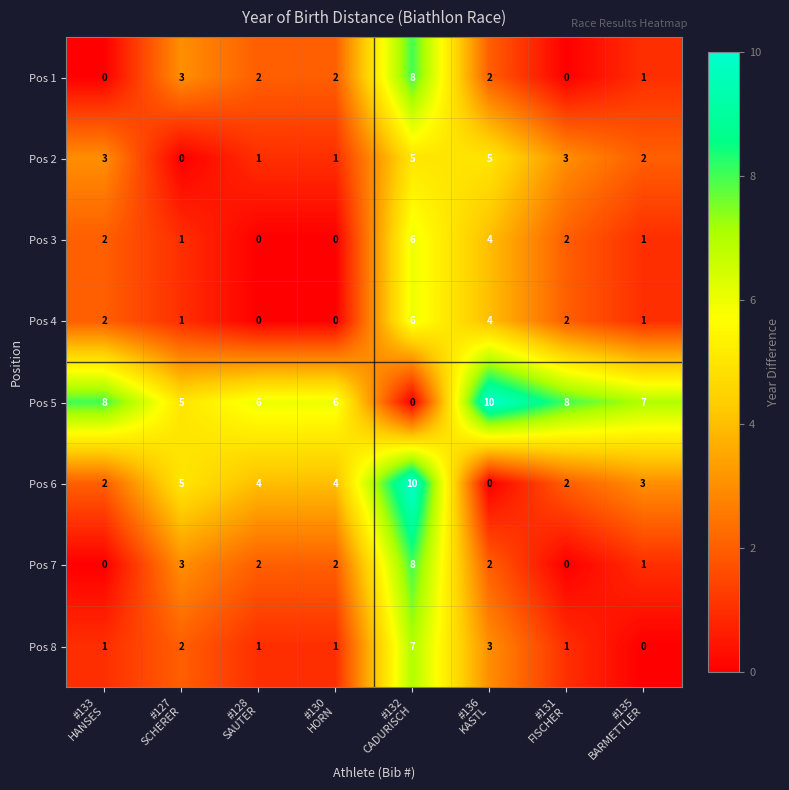

What is the maximum value for Pos 8?

7